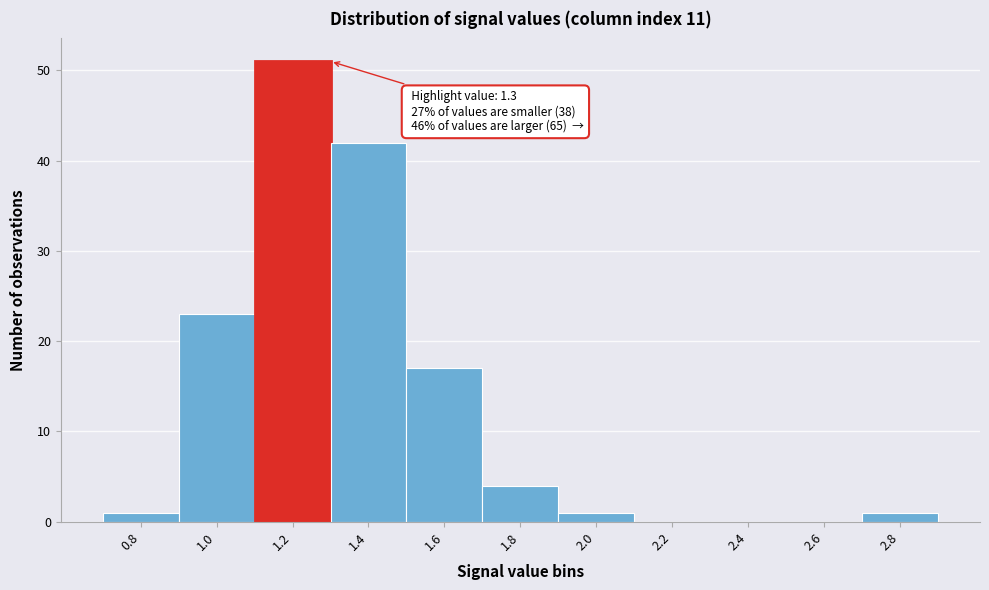

Reading right to left, transcribe all the data shown in this chart.

2.8=1	2.6=0	2.4=0	2.2=0	2.0=1	1.8=4	1.6=17	1.4=42	1.2=51	1.0=23	0.8=1